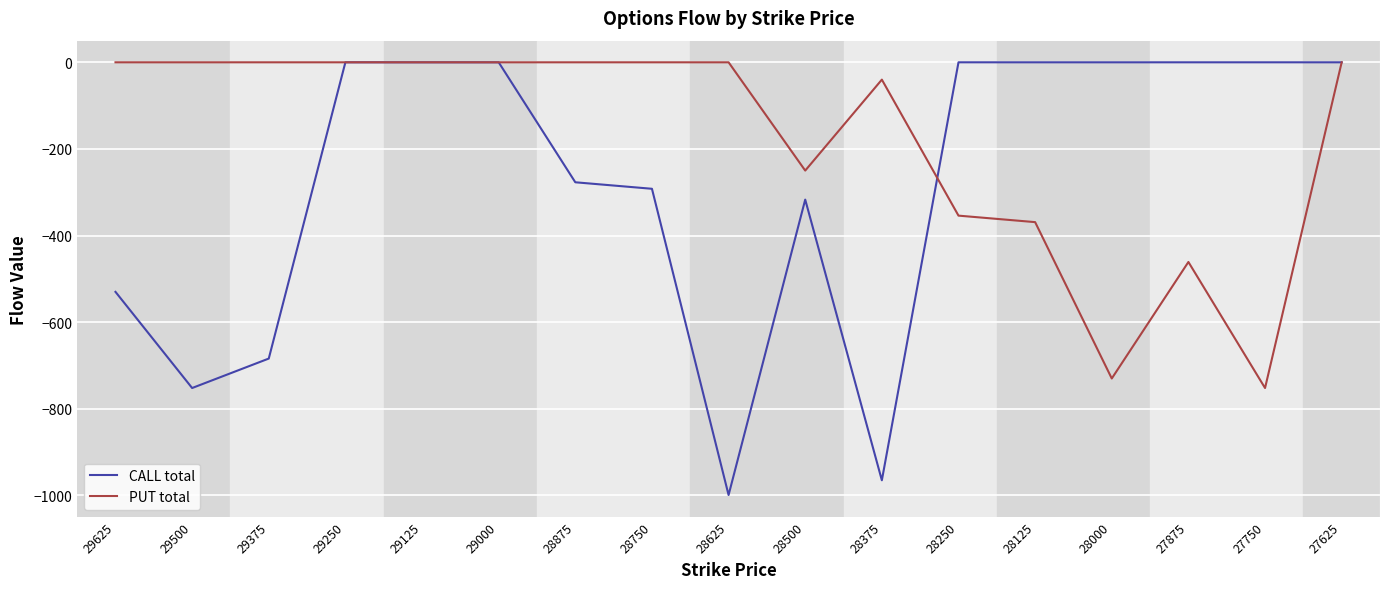

What is the sum of the CALL total values at 29125 and 28625?

-999